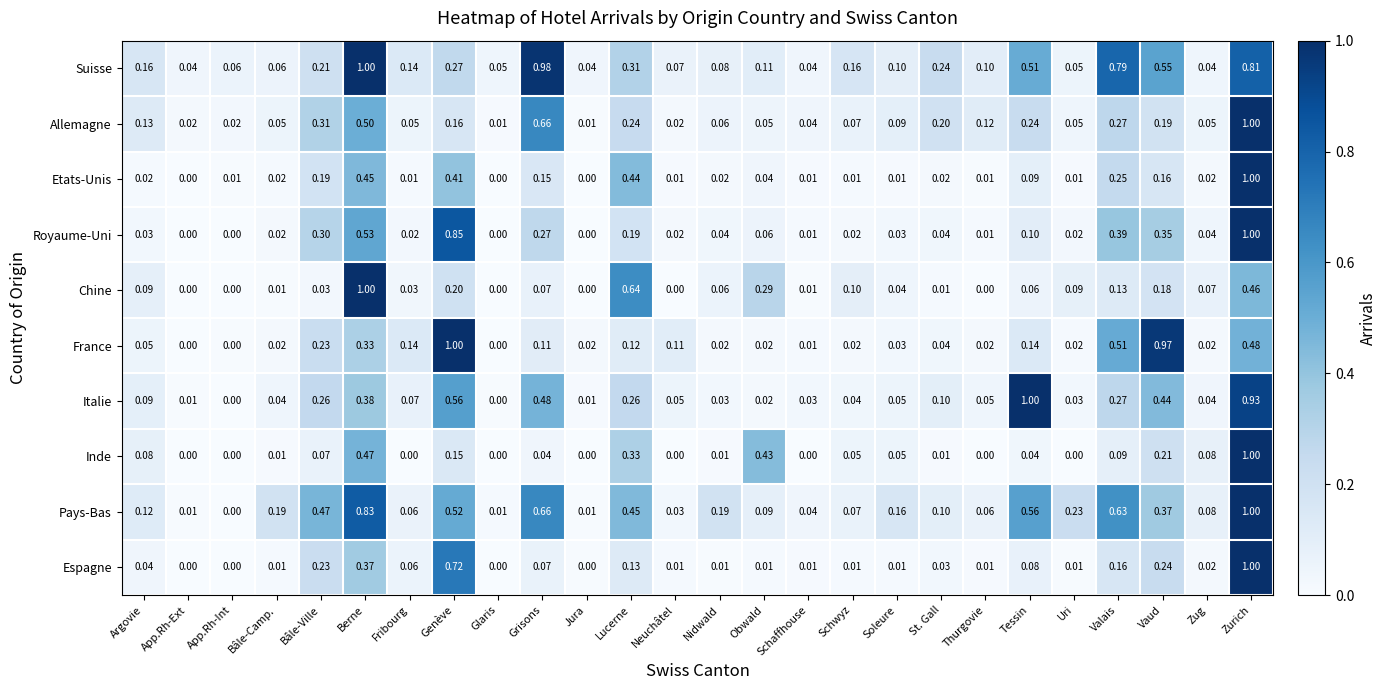

At which category is the sum across all series the highest?

Zurich